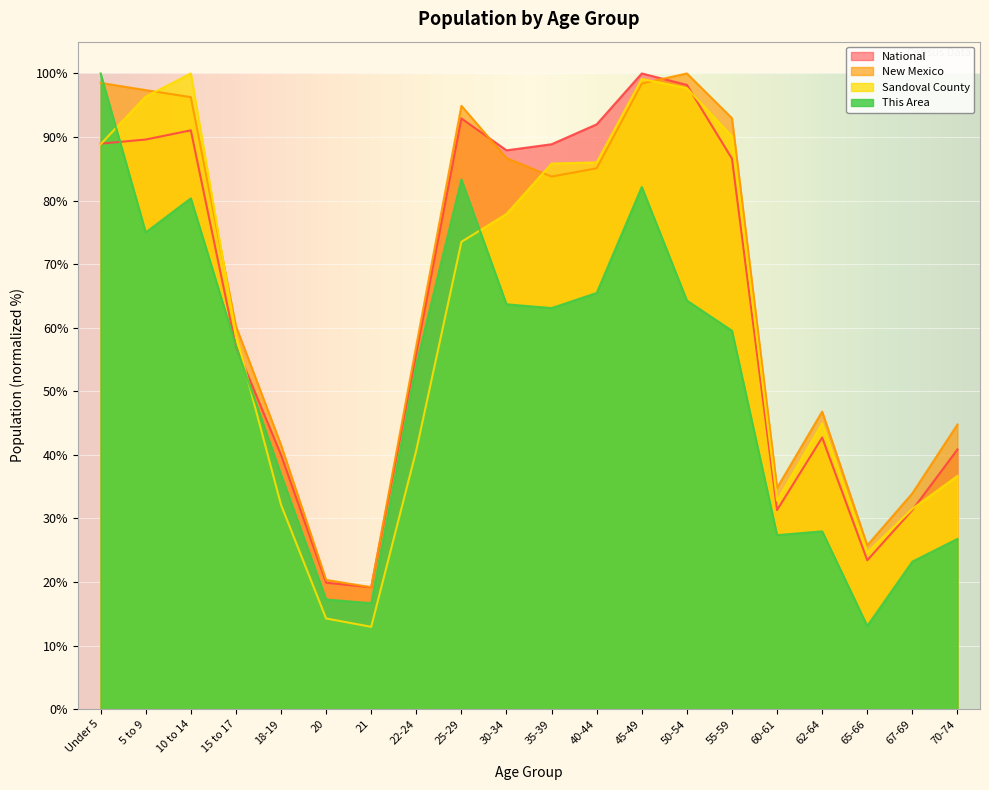

What is the label of the 19th point from the left?

67-69